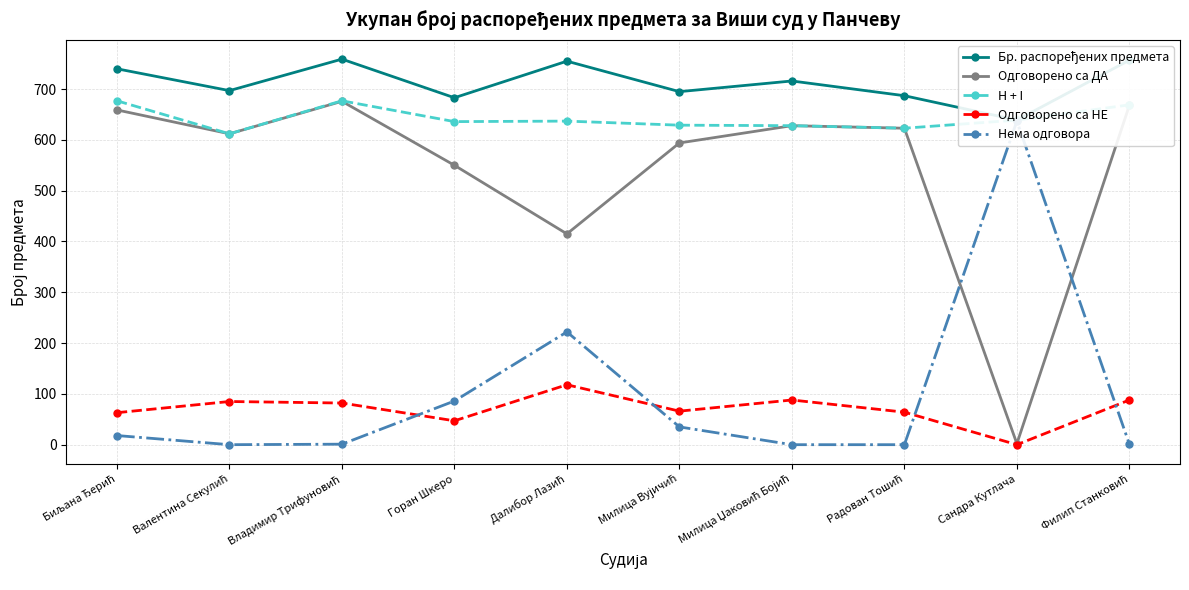

Reading right to left, extract all data points from this chart.

Бр. распоређених предмета: Филип Станковић=757	Сандра Кутлача=639	Радован Тошић=687	Милица Џаковић Бојић=716	Милица Вујичић=695	Далибор Лазић=755	Горан Шкеро=683	Владимир Трифуновић=759	Валентина Секулић=697	Биљана Ђерић=740
Одговорено са ДА: Филип Станковић=668	Сандра Кутлача=2	Радован Тошић=623	Милица Џаковић Бојић=628	Милица Вујичић=594	Далибор Лазић=415	Горан Шкеро=550	Владимир Трифуновић=676	Валентина Секулић=612	Биљана Ђерић=659
H + I: Филип Станковић=669	Сандра Кутлача=639	Радован Тошић=623	Милица Џаковић Бојић=628	Милица Вујичић=629	Далибор Лазић=637	Горан Шкеро=636	Владимир Трифуновић=677	Валентина Секулић=612	Биљана Ђерић=677
Одговорено са НЕ: Филип Станковић=88	Сандра Кутлача=0	Радован Тошић=64	Милица Џаковић Бојић=88	Милица Вујичић=66	Далибор Лазић=118	Горан Шкеро=47	Владимир Трифуновић=82	Валентина Секулић=85	Биљана Ђерић=63
Нема одговора: Филип Станковић=1	Сандра Кутлача=637	Радован Тошић=0	Милица Џаковић Бојић=0	Милица Вујичић=35	Далибор Лазић=222	Горан Шкеро=86	Владимир Трифуновић=1	Валентина Секулић=0	Биљана Ђерић=18